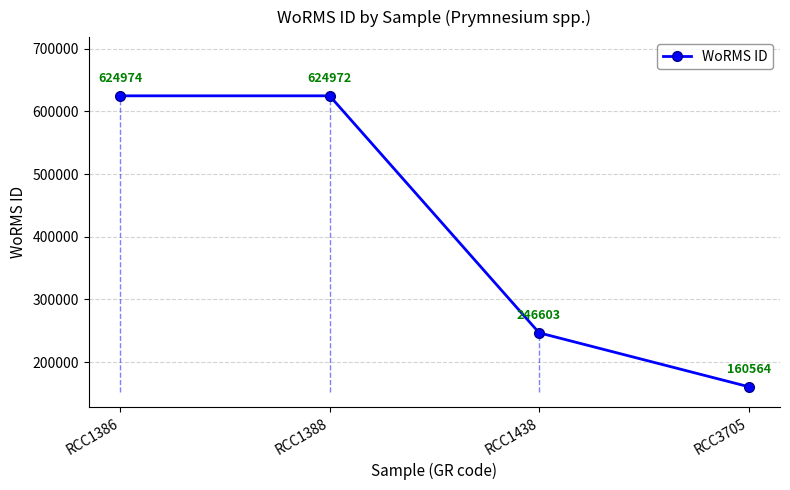

How many values are below 624972?

2